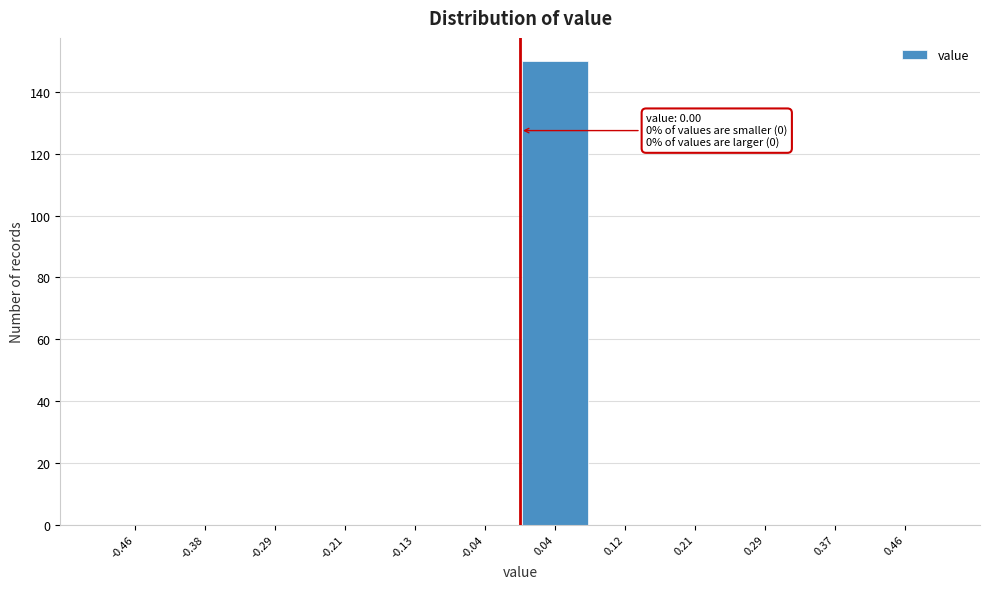

Over which range of the x-axis is the bar tallest?

0.00 to 0.08